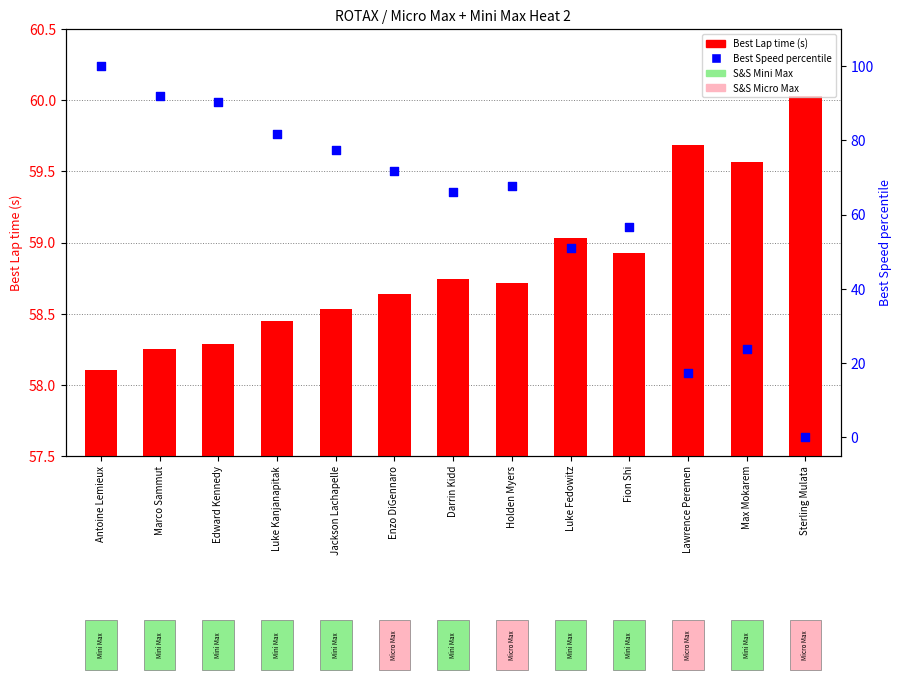

Which series contains the highest Y value?

Best Speed percentile